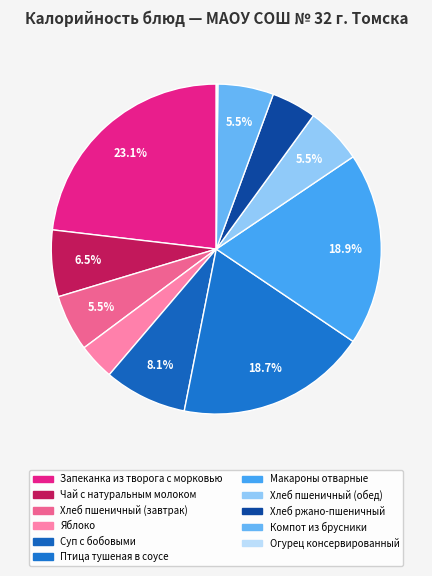

What percentage is the Хлеб пшеничный (завтрак) slice, to the nearest percent?

6%